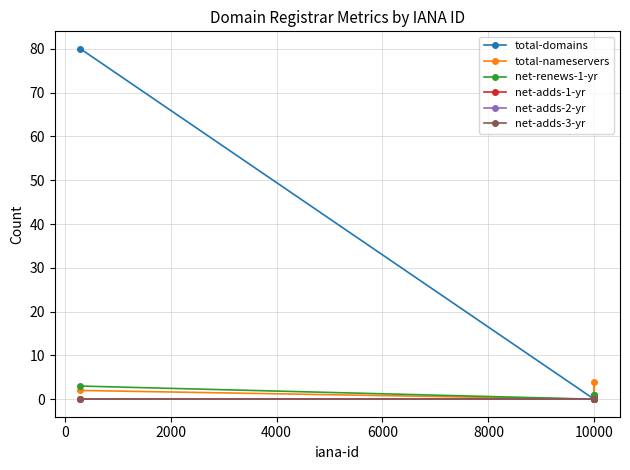

True or false: net-adds-3-yr and total-domains cross at least once.

False